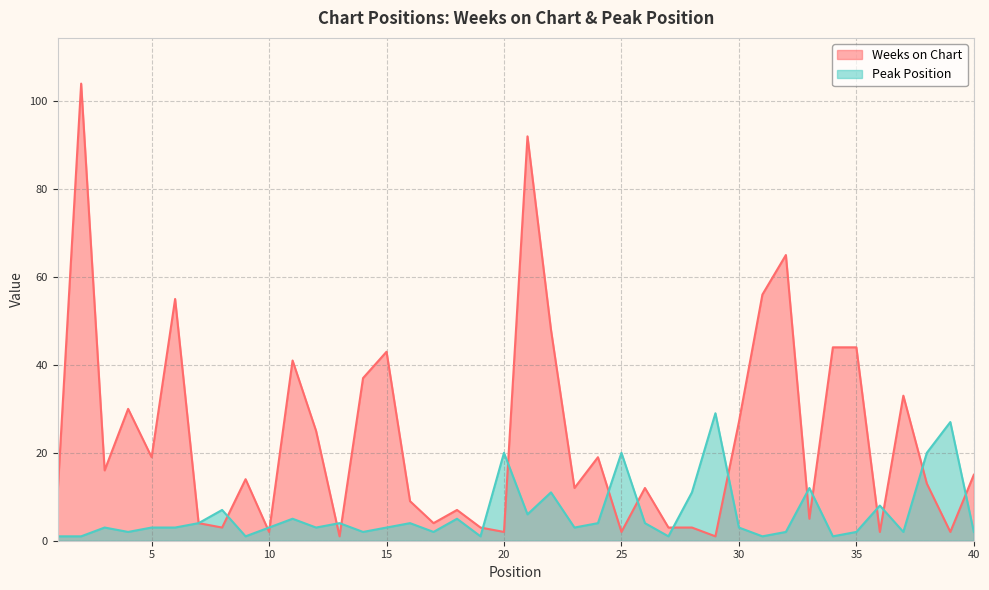

Where do Weeks on Chart and Peak Position first cross each other?

8 and 9